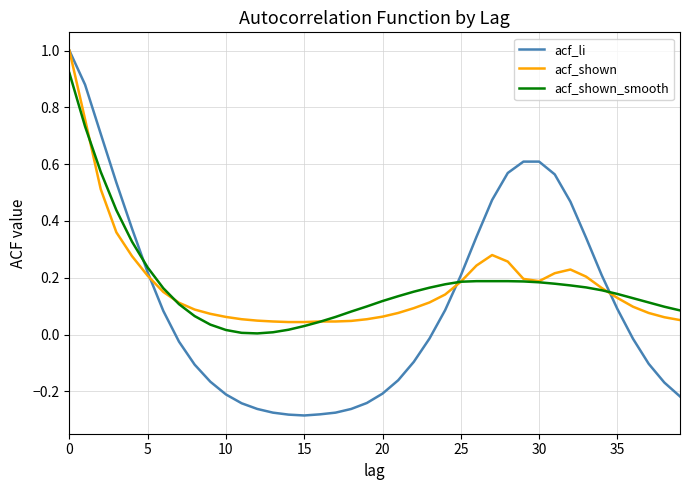

Which series has the widest spread of values?

acf_li